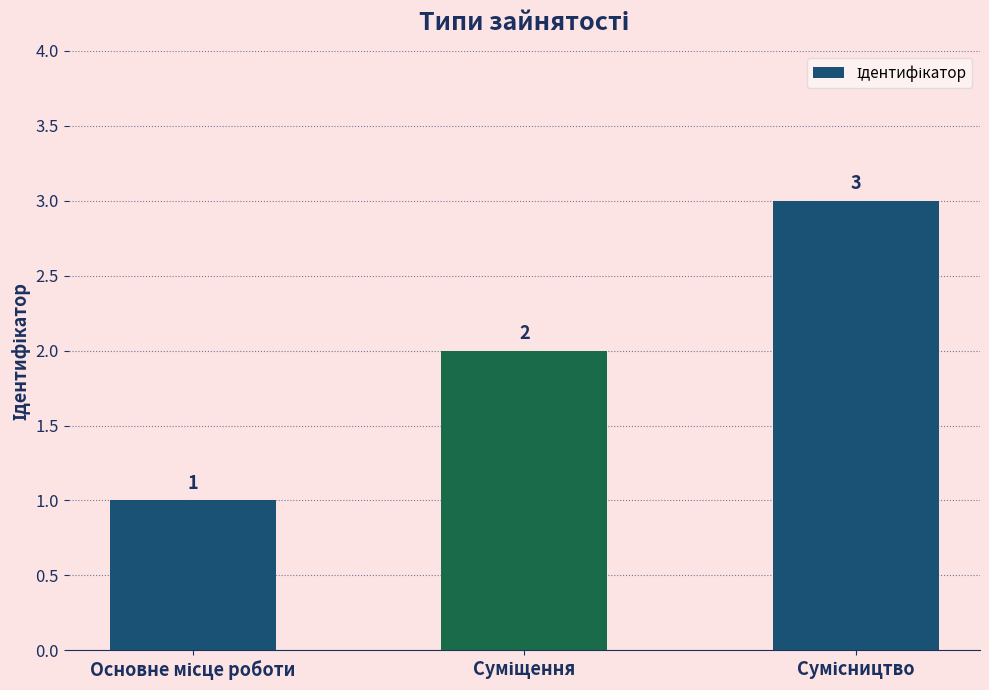

What is the greatest value displayed?

3